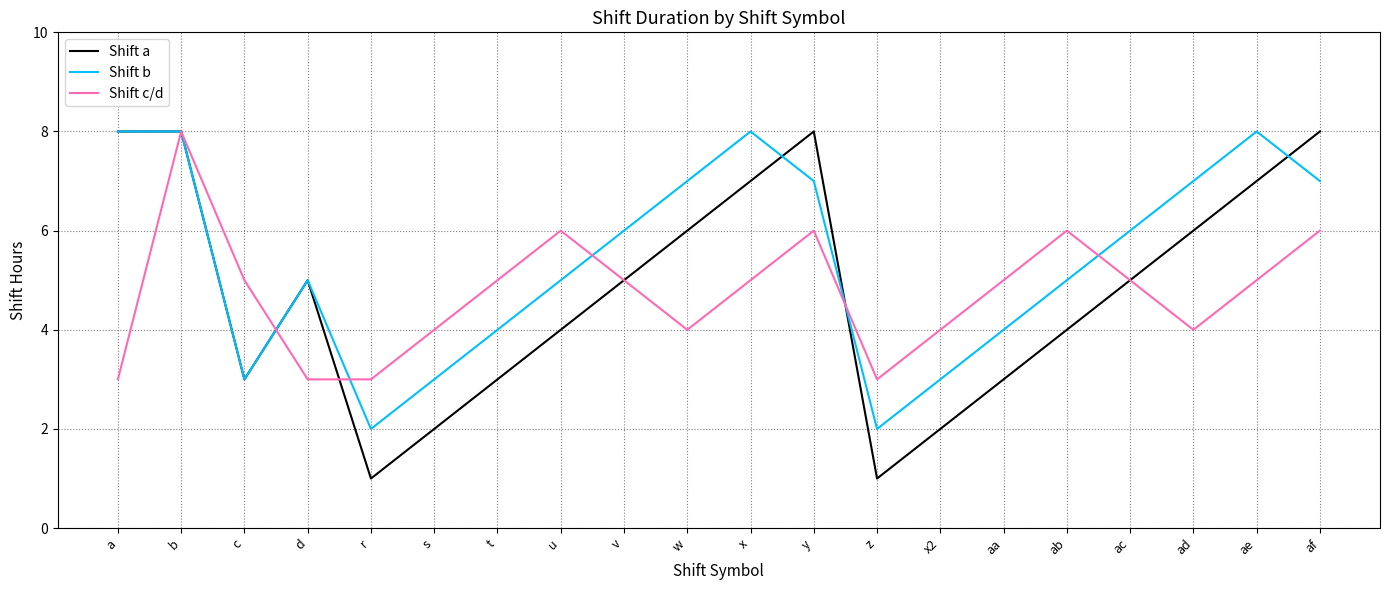

Reading right to left, transcribe all the data shown in this chart.

Shift a: 8	7	6	5	4	3	2	1	8	7	6	5	4	3	2	1	5	3	8	8
Shift b: 7	8	7	6	5	4	3	2	7	8	7	6	5	4	3	2	5	3	8	8
Shift c/d: 6	5	4	5	6	5	4	3	6	5	4	5	6	5	4	3	3	5	8	3